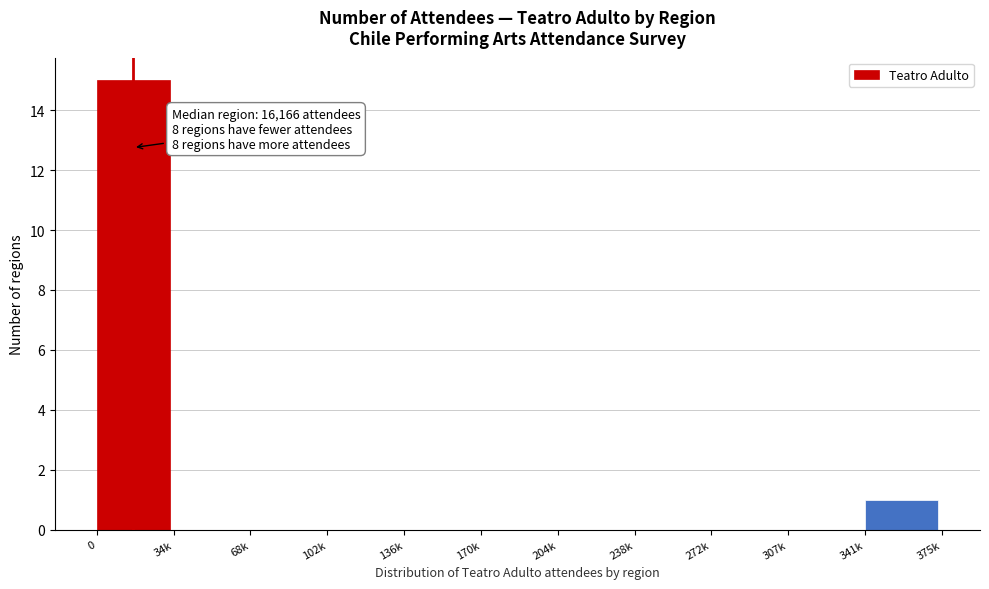

Reading right to left, what are all the values shown in this chart?

341k=1	307k=0	272k=0	238k=0	204k=0	170k=0	136k=0	102k=0	68k=0	34k=0	0=15